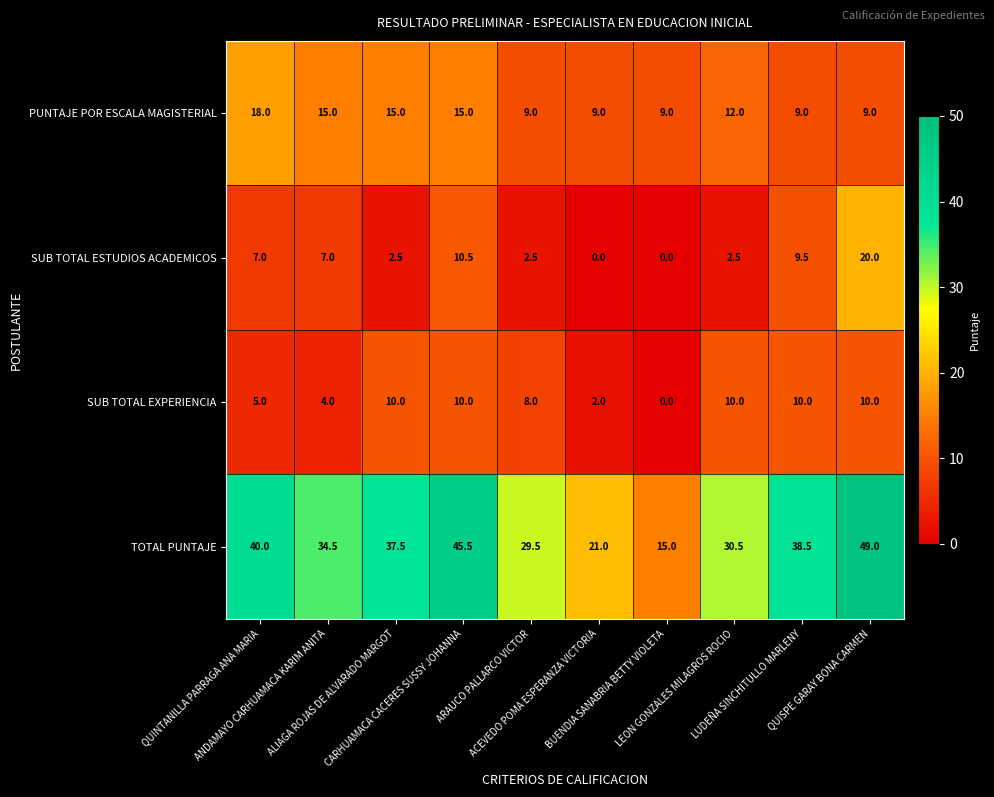

Which series has the largest range (max minus min)?

TOTAL PUNTAJE